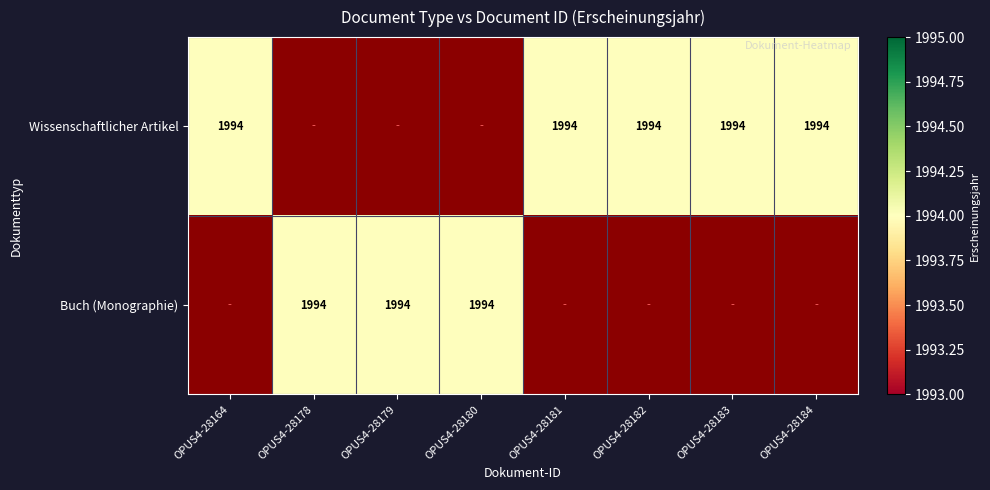

The Wissenschaftlicher Artikel series shows 1994 at OPUS4-28181. True or false?

True